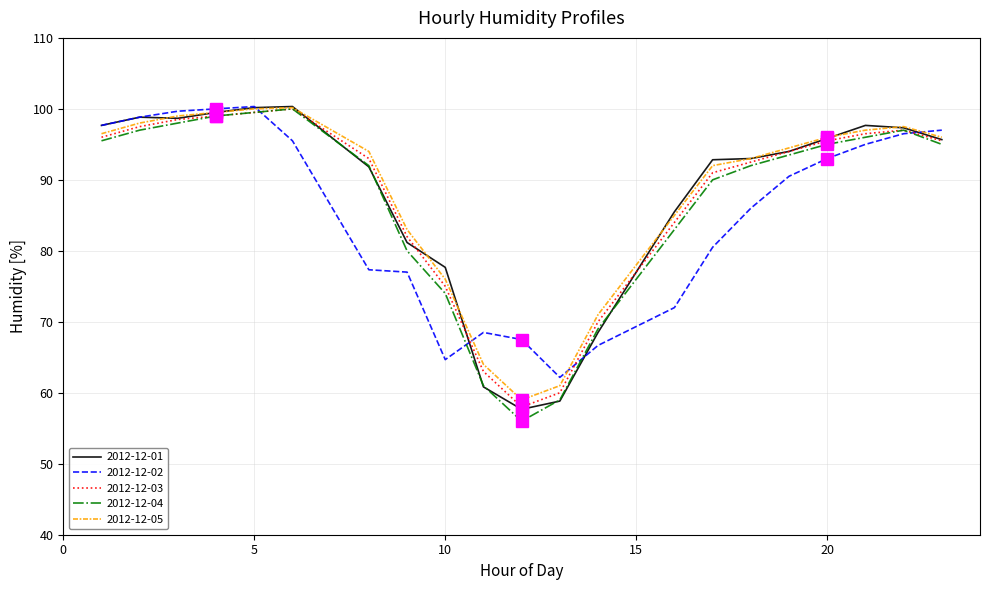

What is the lowest value of the 2012-12-05 series?

59.0